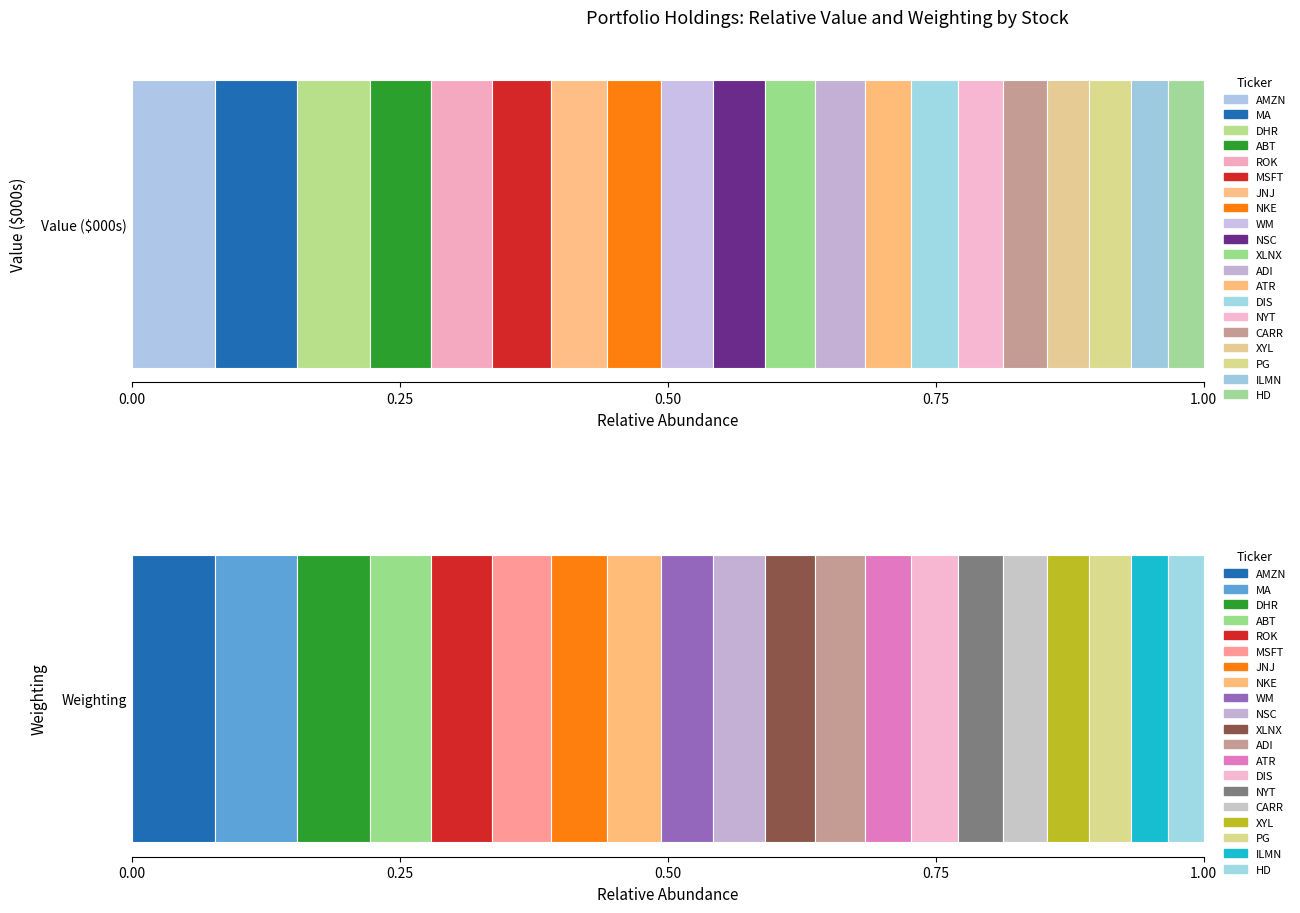

What is the value of the Value ($000s) bar at the 3rd from the left?

13519000.0